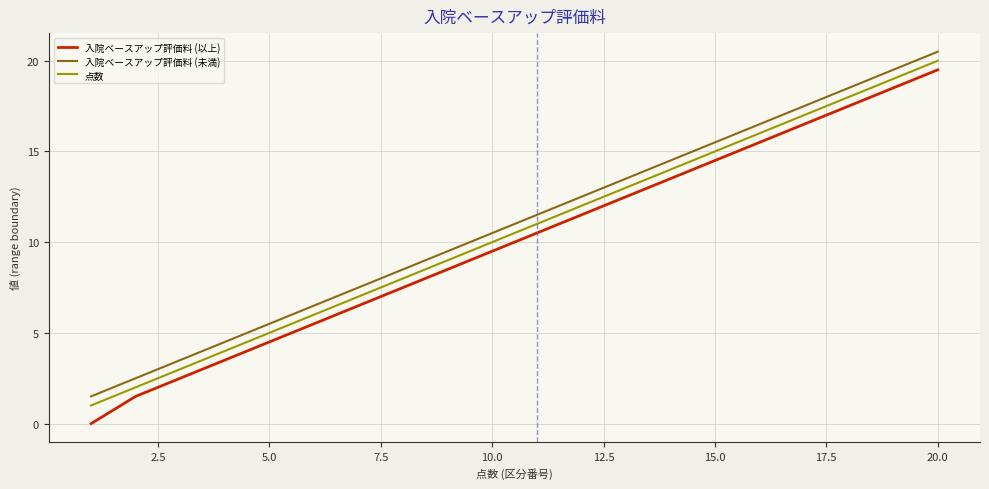

True or false: 入院ベースアップ評価料 (以上) has more than 0 interior local peaks.

False